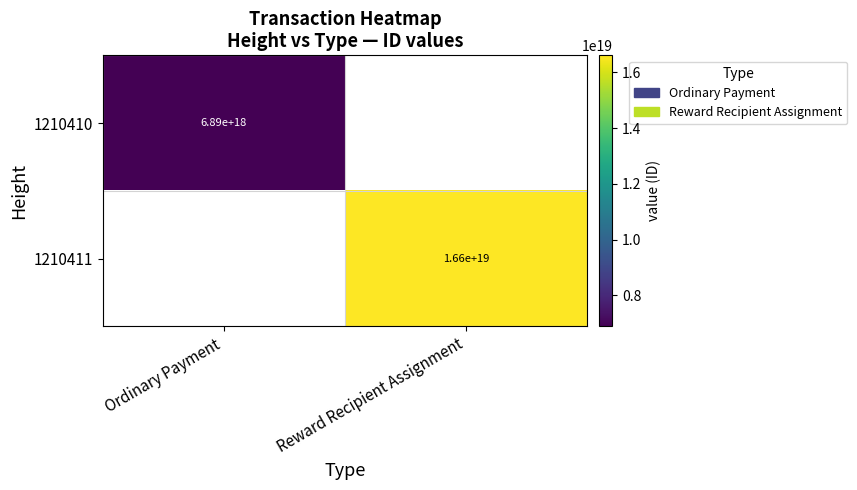

At which category does the chart reach its minimum across all series?

Ordinary Payment